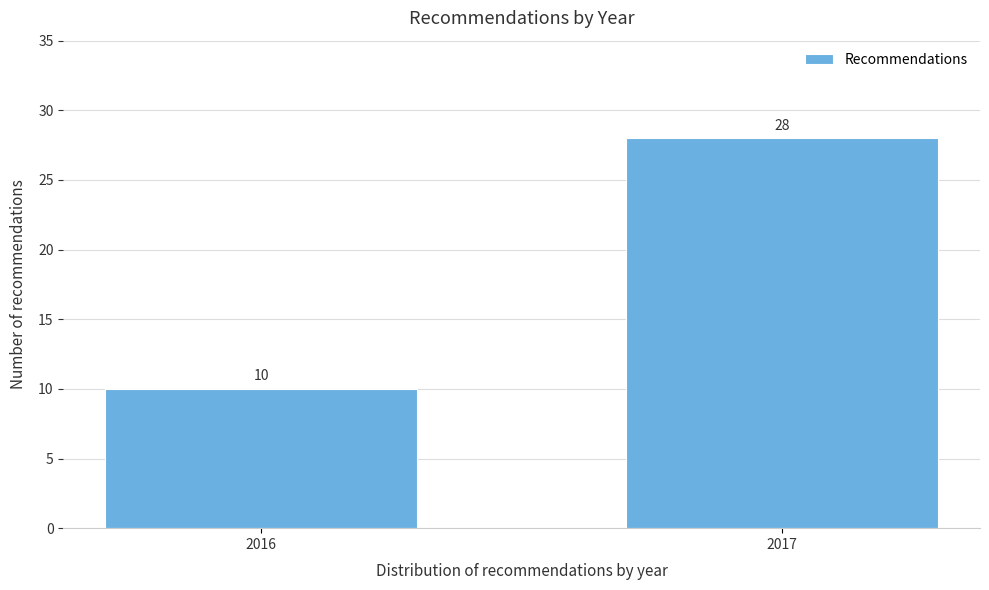

Reading left to right, what are all the values shown in this chart?

10	28